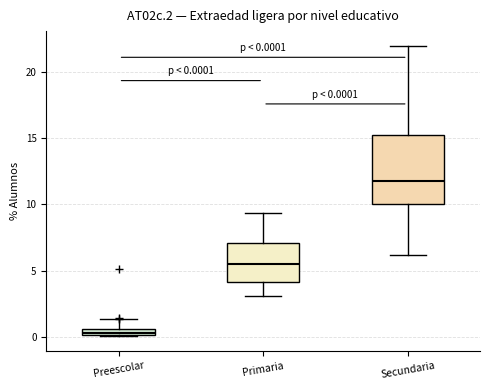

Which box is the tallest, from its lower edge to its upper edge?

Secundaria